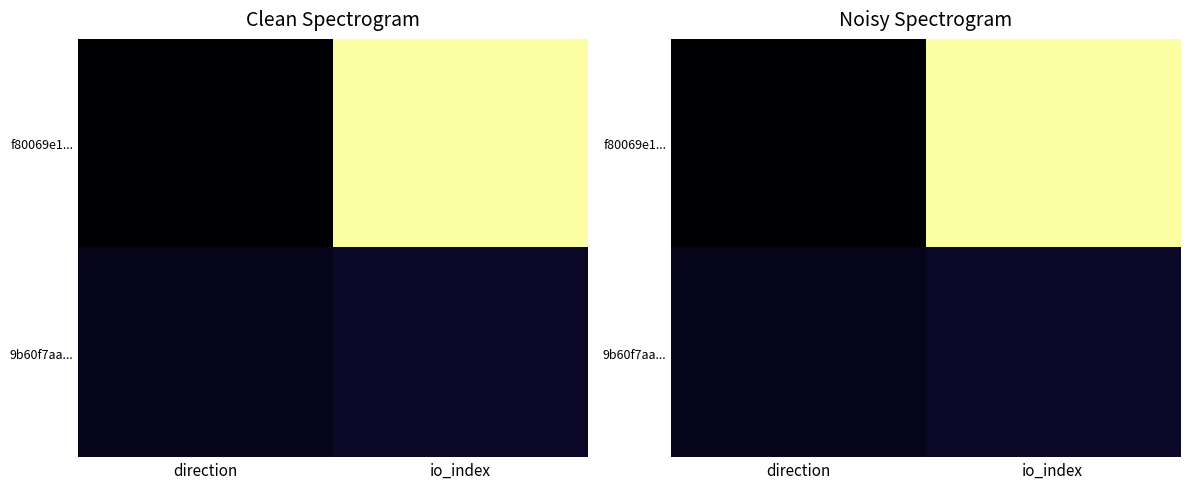

At which category does the chart reach its peak across all series?

io_index